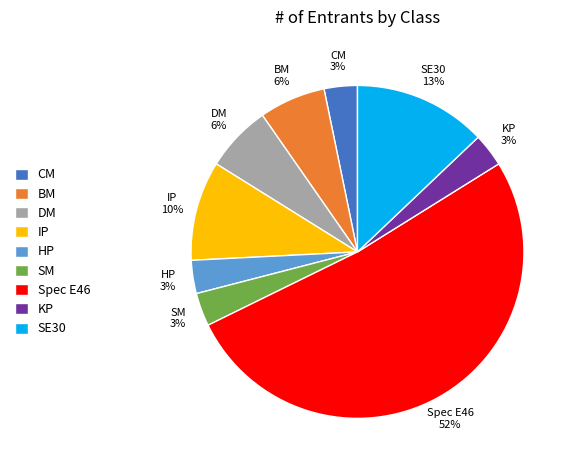

Which category has the biggest portion of the pie?

Spec E46